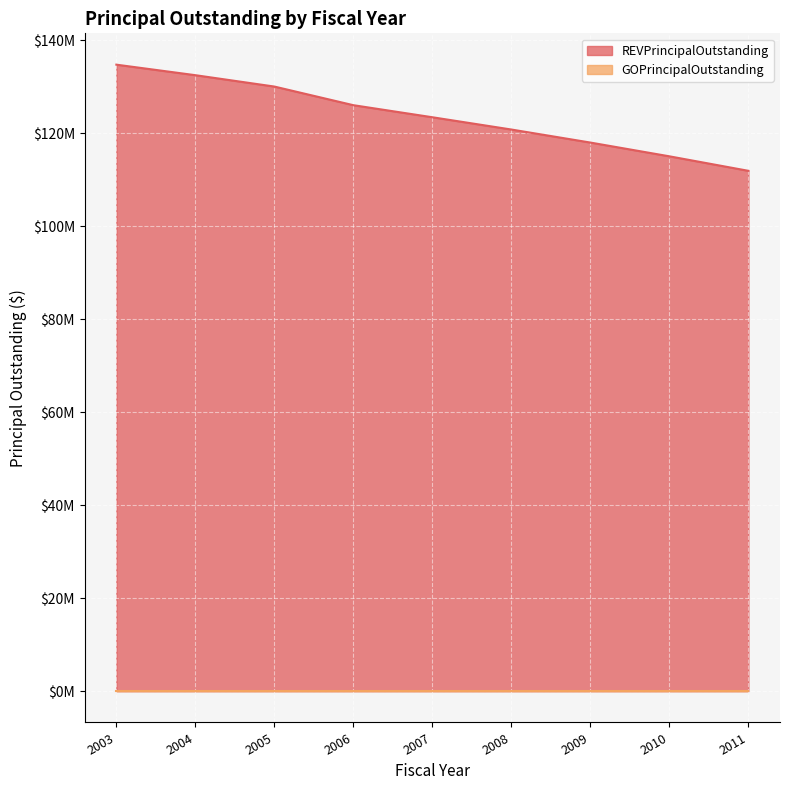

Count the values in the range 118025000 to 130075000.

5